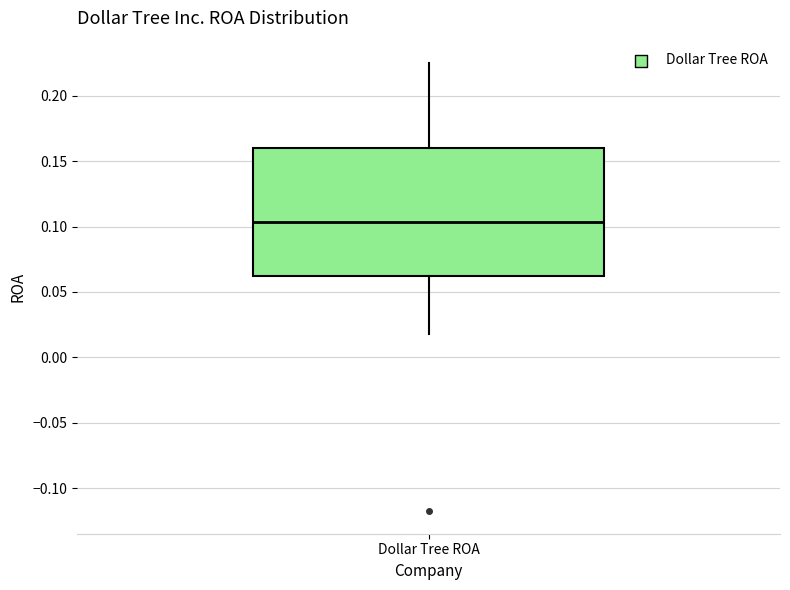

Transcribe this box plot: give where the median line is, the range the box spans, and where the two whiskers end, as read against the y-axis. The values are not printed on the chart, so give them approximately, as read against the axis.

median 0.105, box 0.060 to 0.160, whiskers 0.020 to 0.225